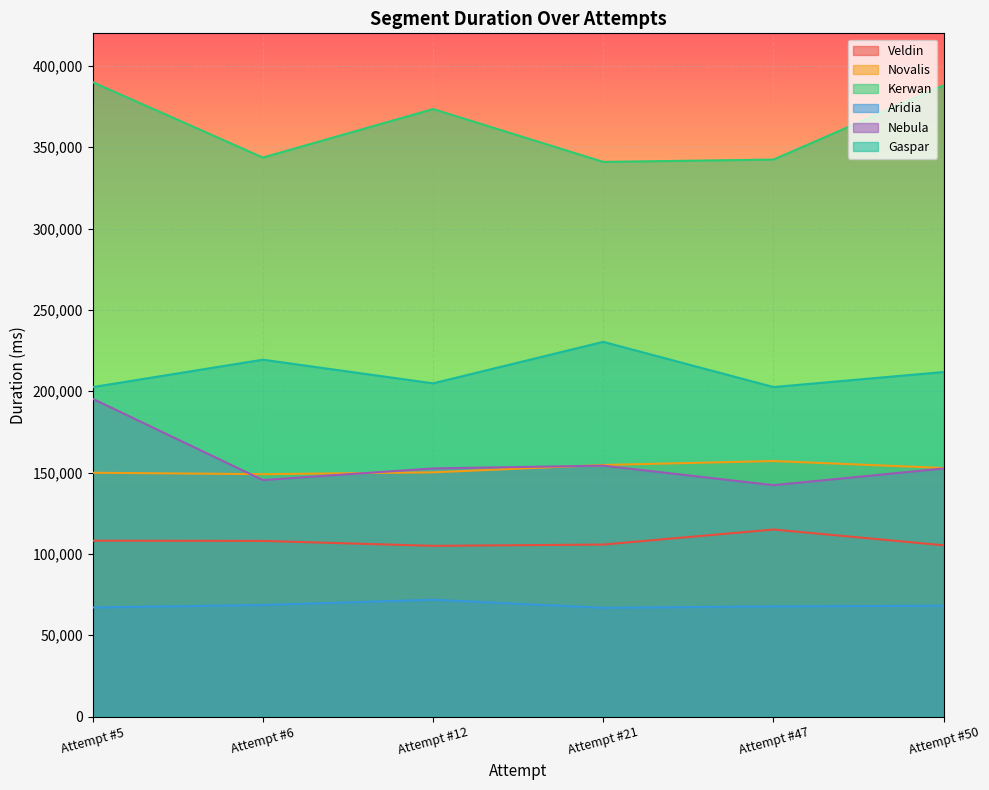

What is the highest value of the Veldin series?

114996